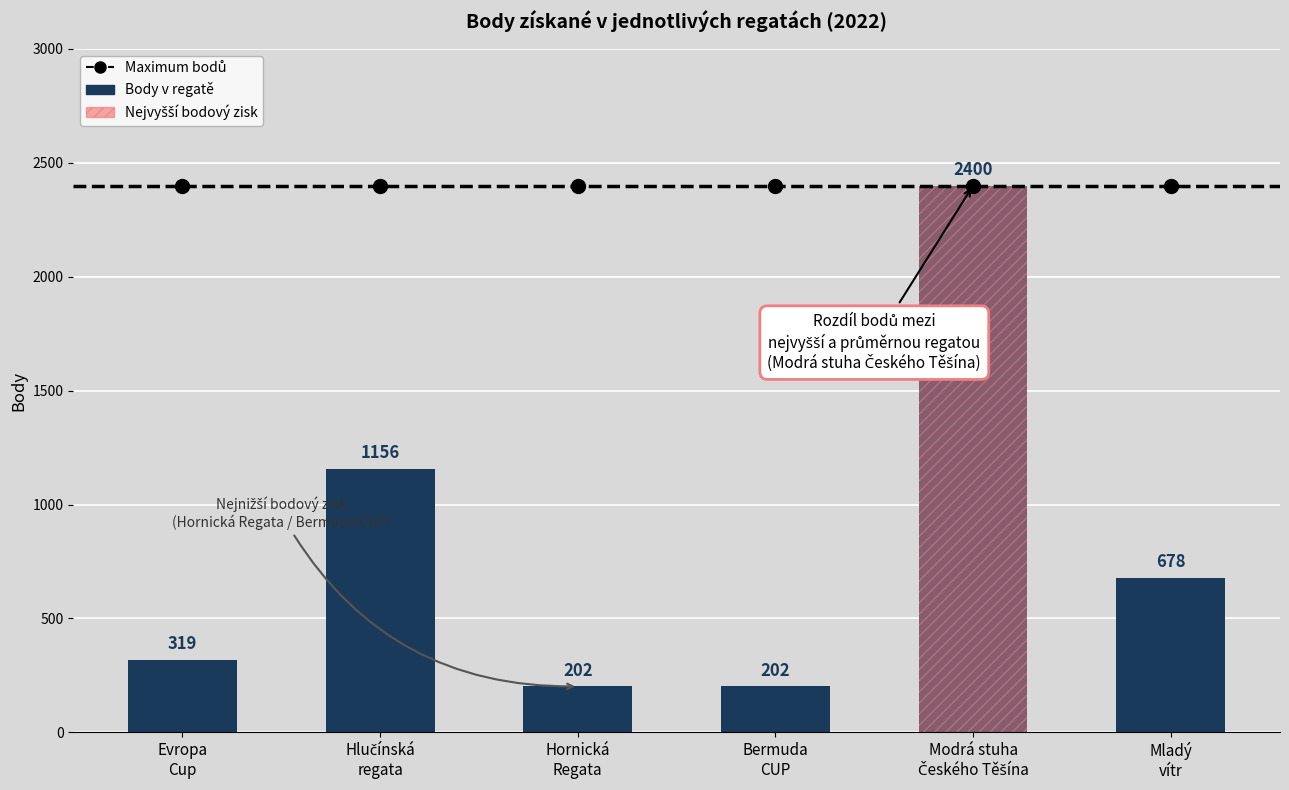

Are the bars horizontal?

No